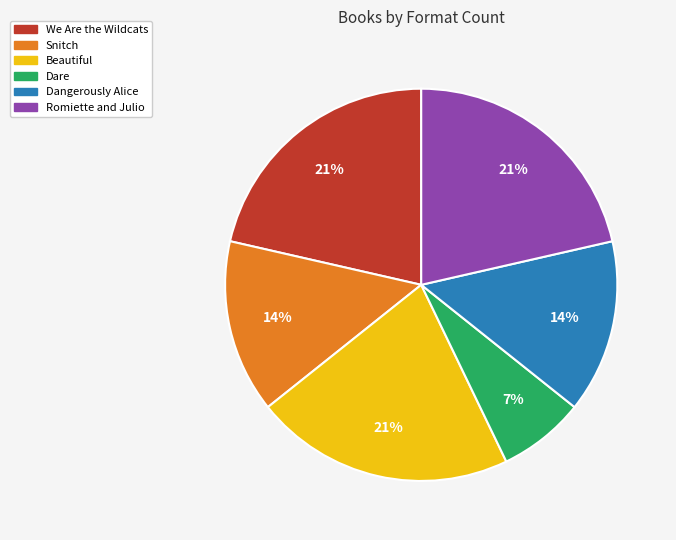

Which category has the smallest portion of the pie?

Dare